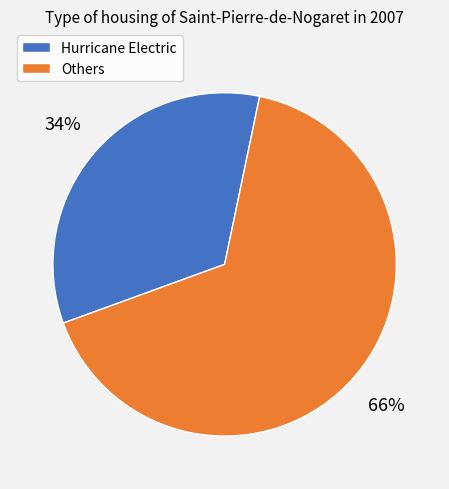

To the nearest percent, what is the difference between the largest and smallest slice percentages?

32%